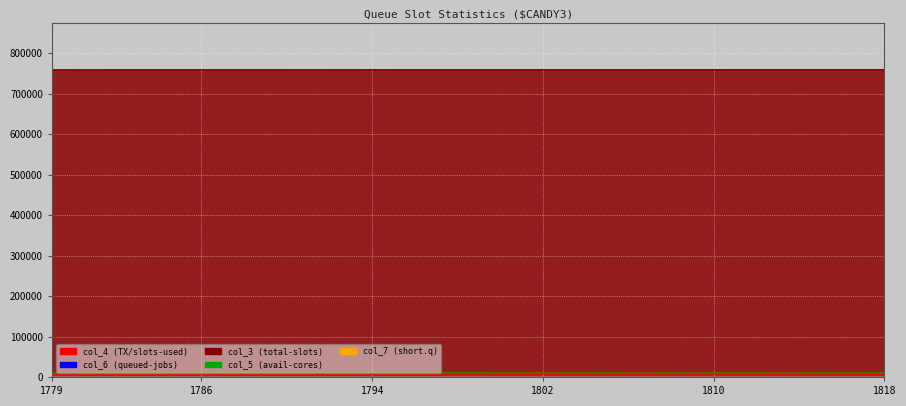

How many interior local valleys does the col_7 line series have?

14